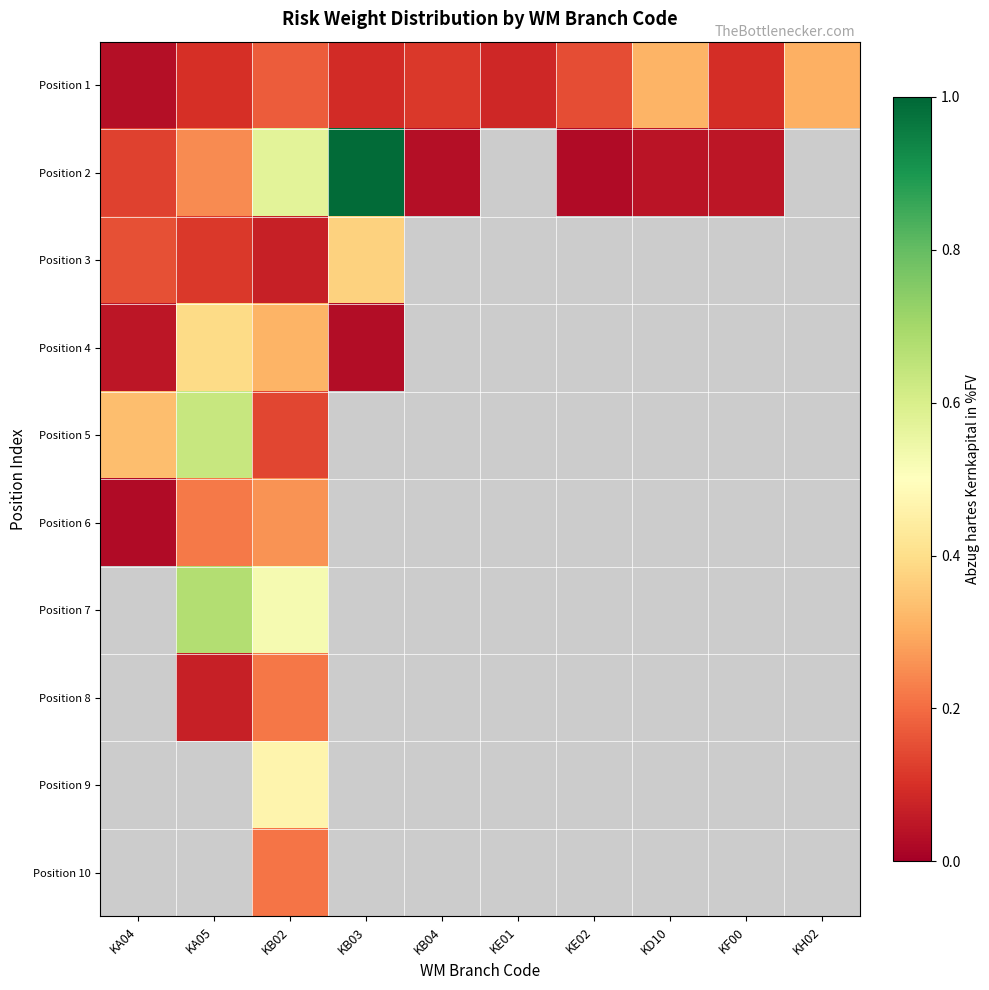

Is the value of Position 2 at KB04 greater than the value of Position 5 at KE01?

No